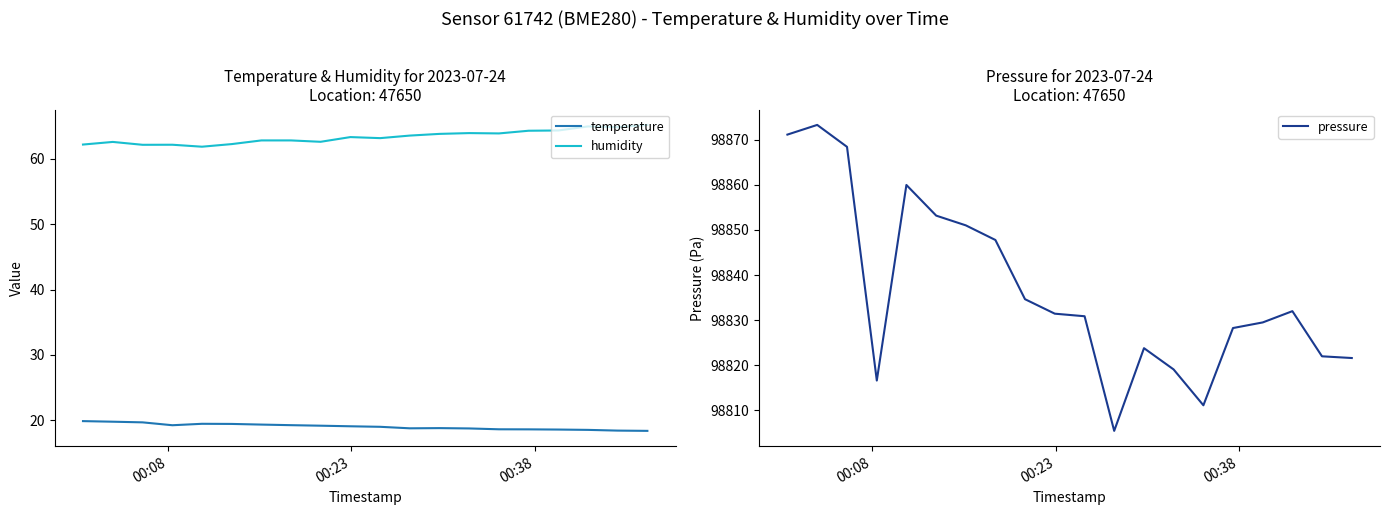

How many lines are shown in the chart?

3